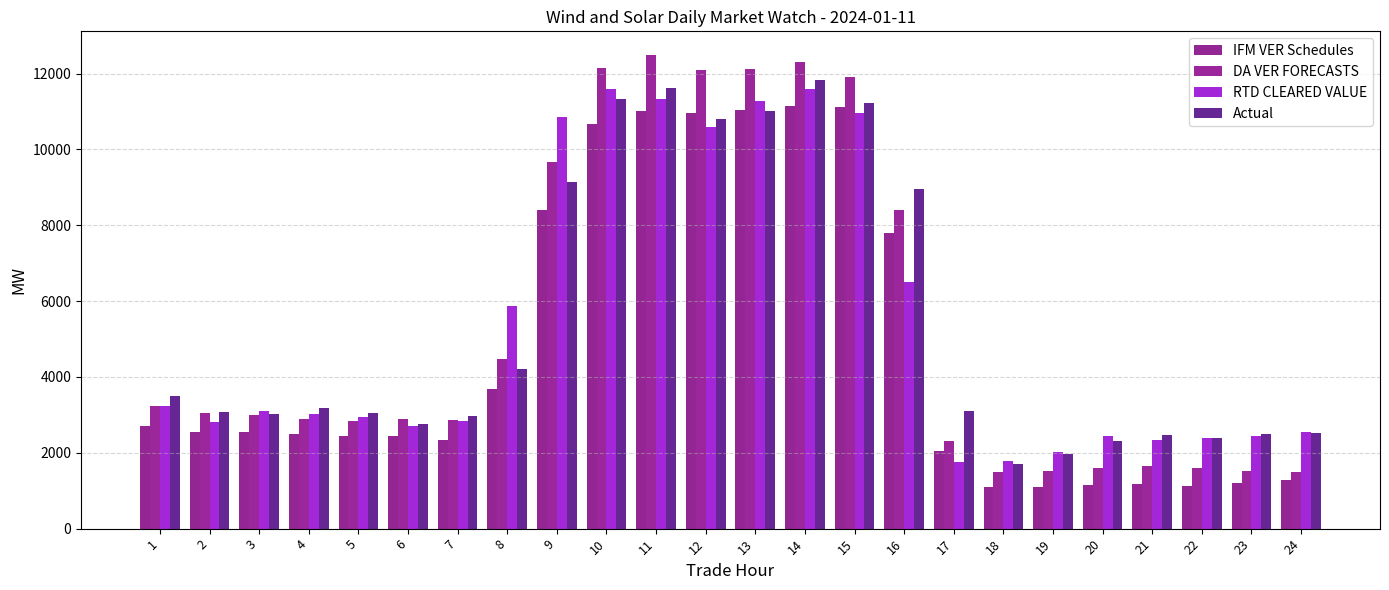

At 10, list the series in order from largest to smallest.

DA VER FORECASTS, RTD CLEARED VALUE, Actual, IFM VER Schedules